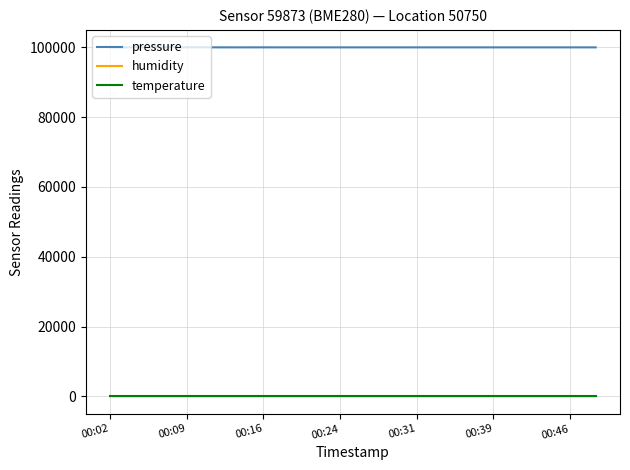

What is the greatest value displayed?

99972.8